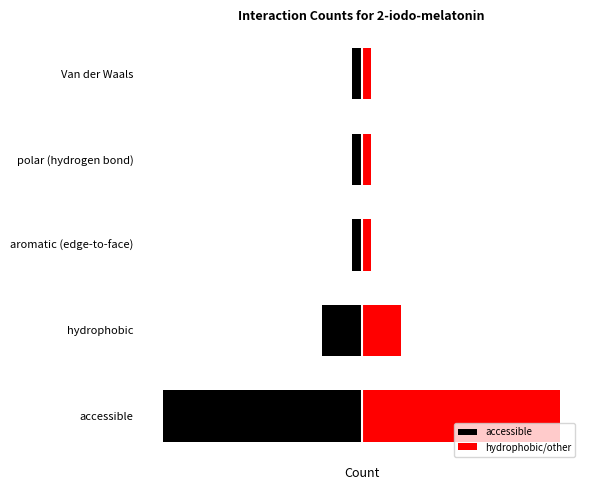

What are all the series names shown in the legend?

accessible, hydrophobic/other